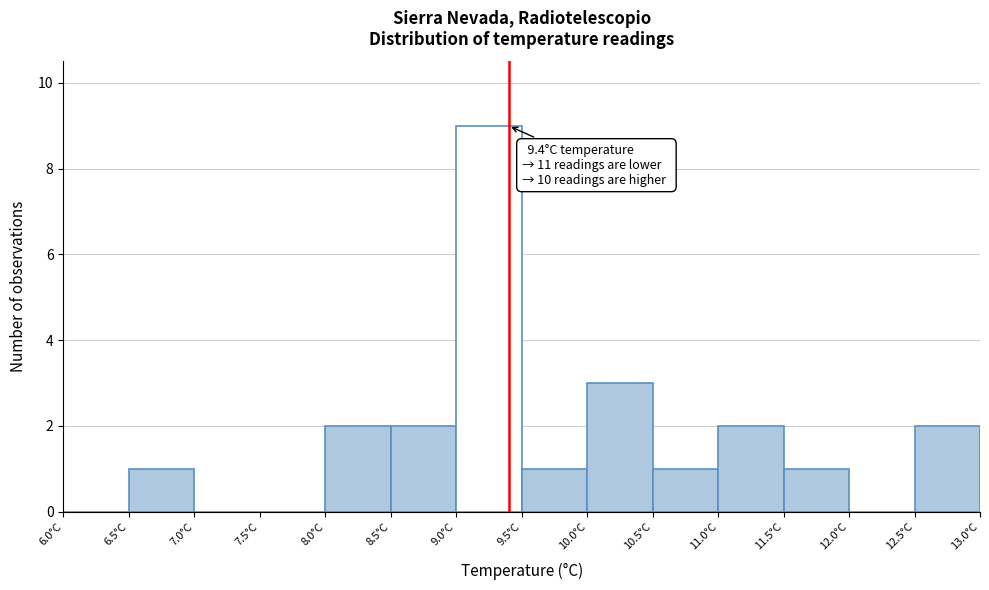

Which range on the x-axis has the tallest bar?

9.0 to 9.5